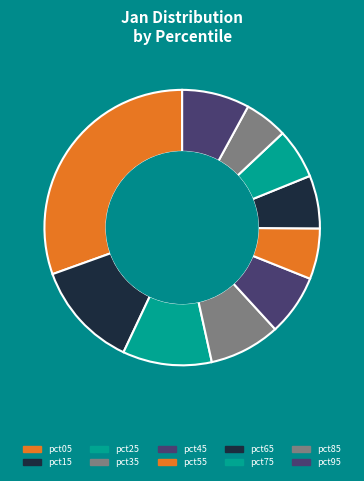

How many slices are in this pie chart?

10